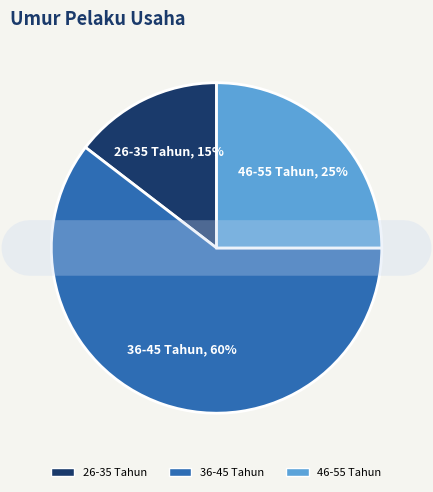

Which has a higher value, 36-45 Tahun or 26-35 Tahun?

36-45 Tahun